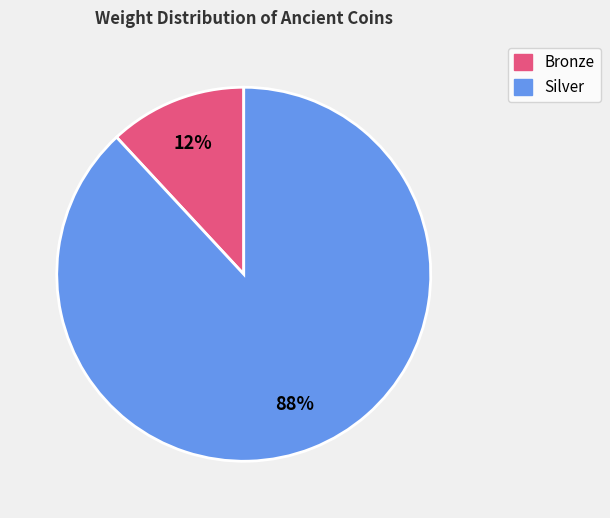

Does any single category account for the majority?

Yes